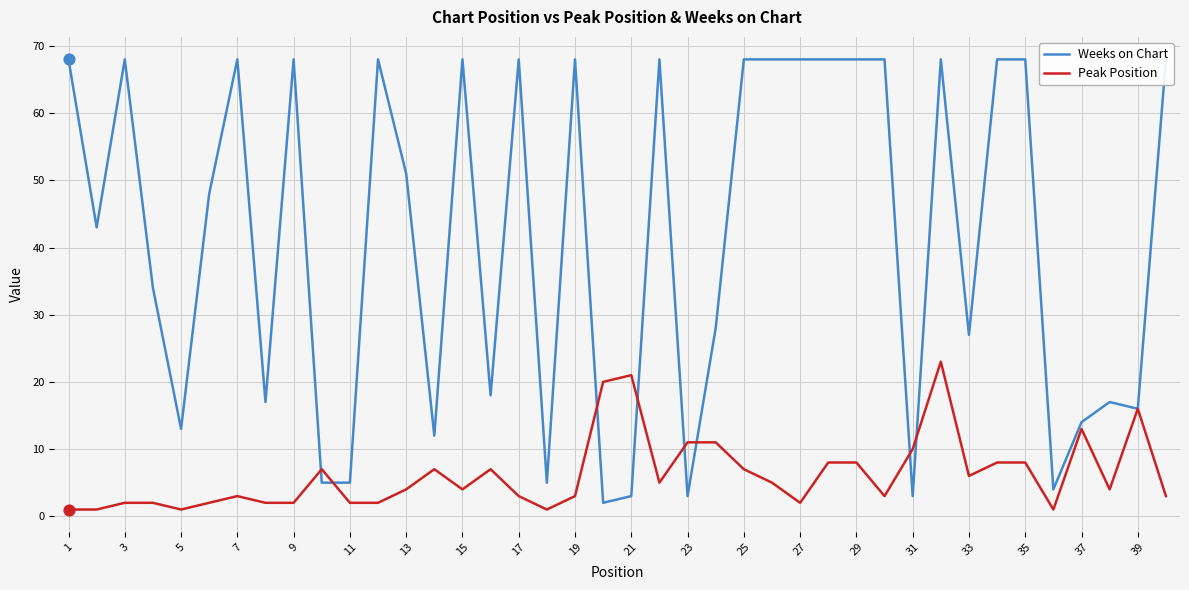

The value of Peak Position at 27 is 2. True or false?

True